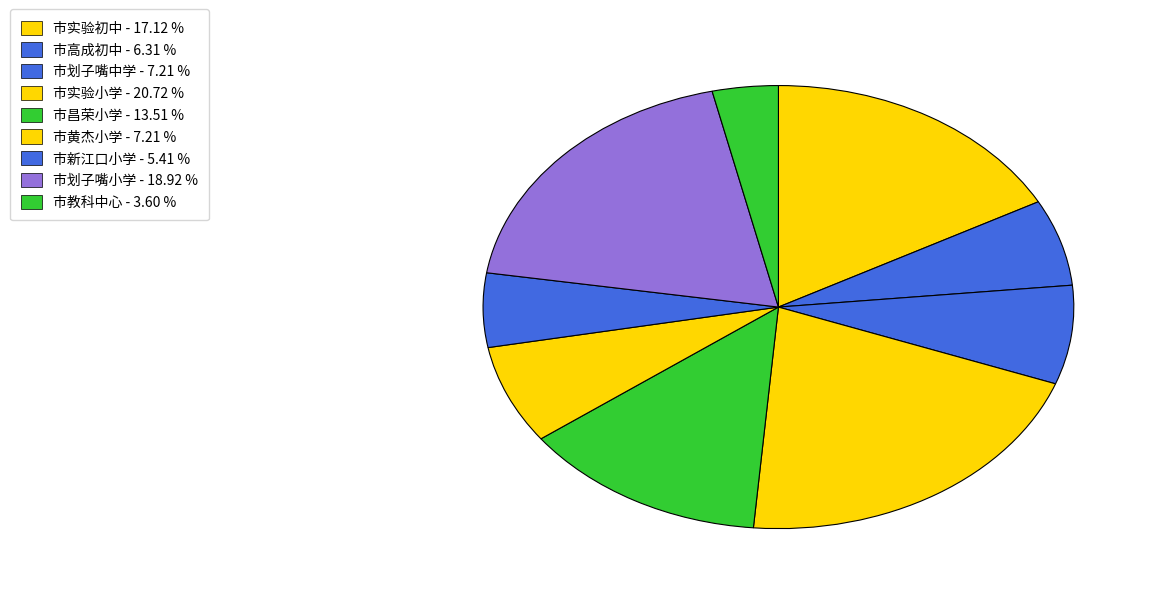

What percentage is the 市昌荣小学 slice, to the nearest percent?

14%